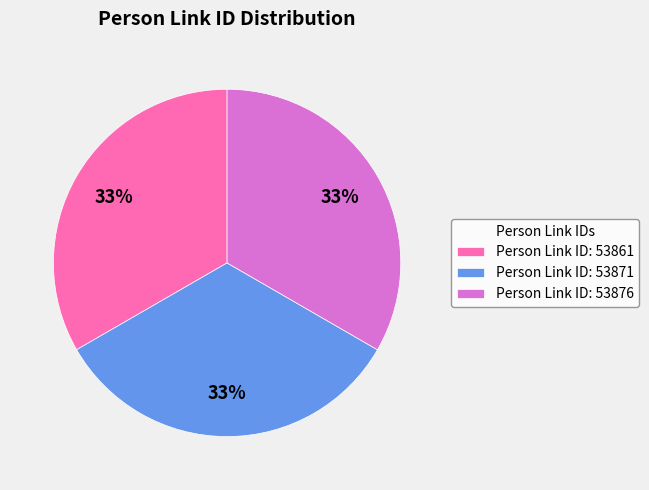

Is it true that Person Link ID: 53876 is 33% of the pie?

True